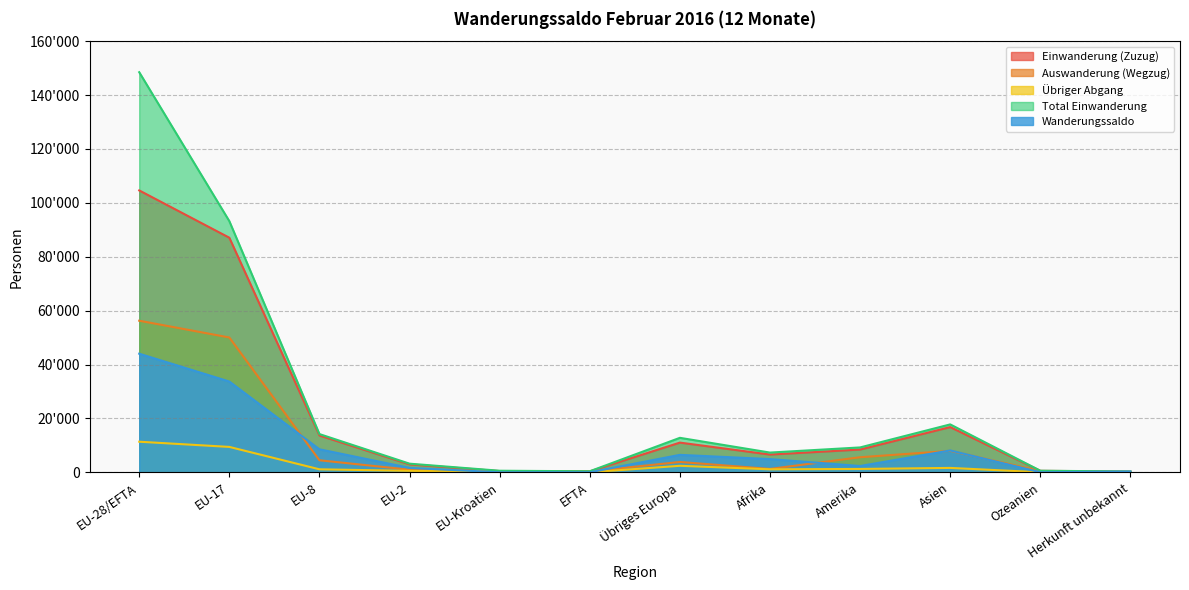

List the series in order of their peak value, lowest first.

Übriger Abgang, Wanderungssaldo, Auswanderung (Wegzug), Einwanderung (Zuzug), Total Einwanderung